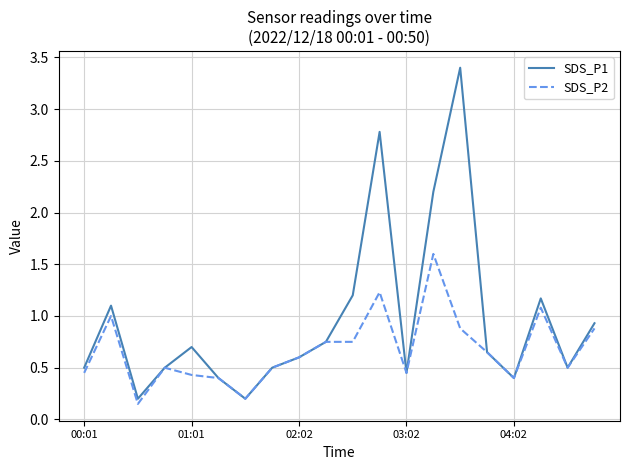

Which series has the largest range (max minus min)?

SDS_P1